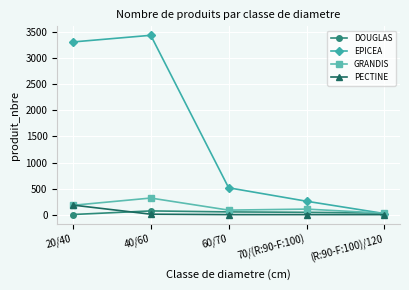

Does the chart display data point markers on the line(s)?

Yes